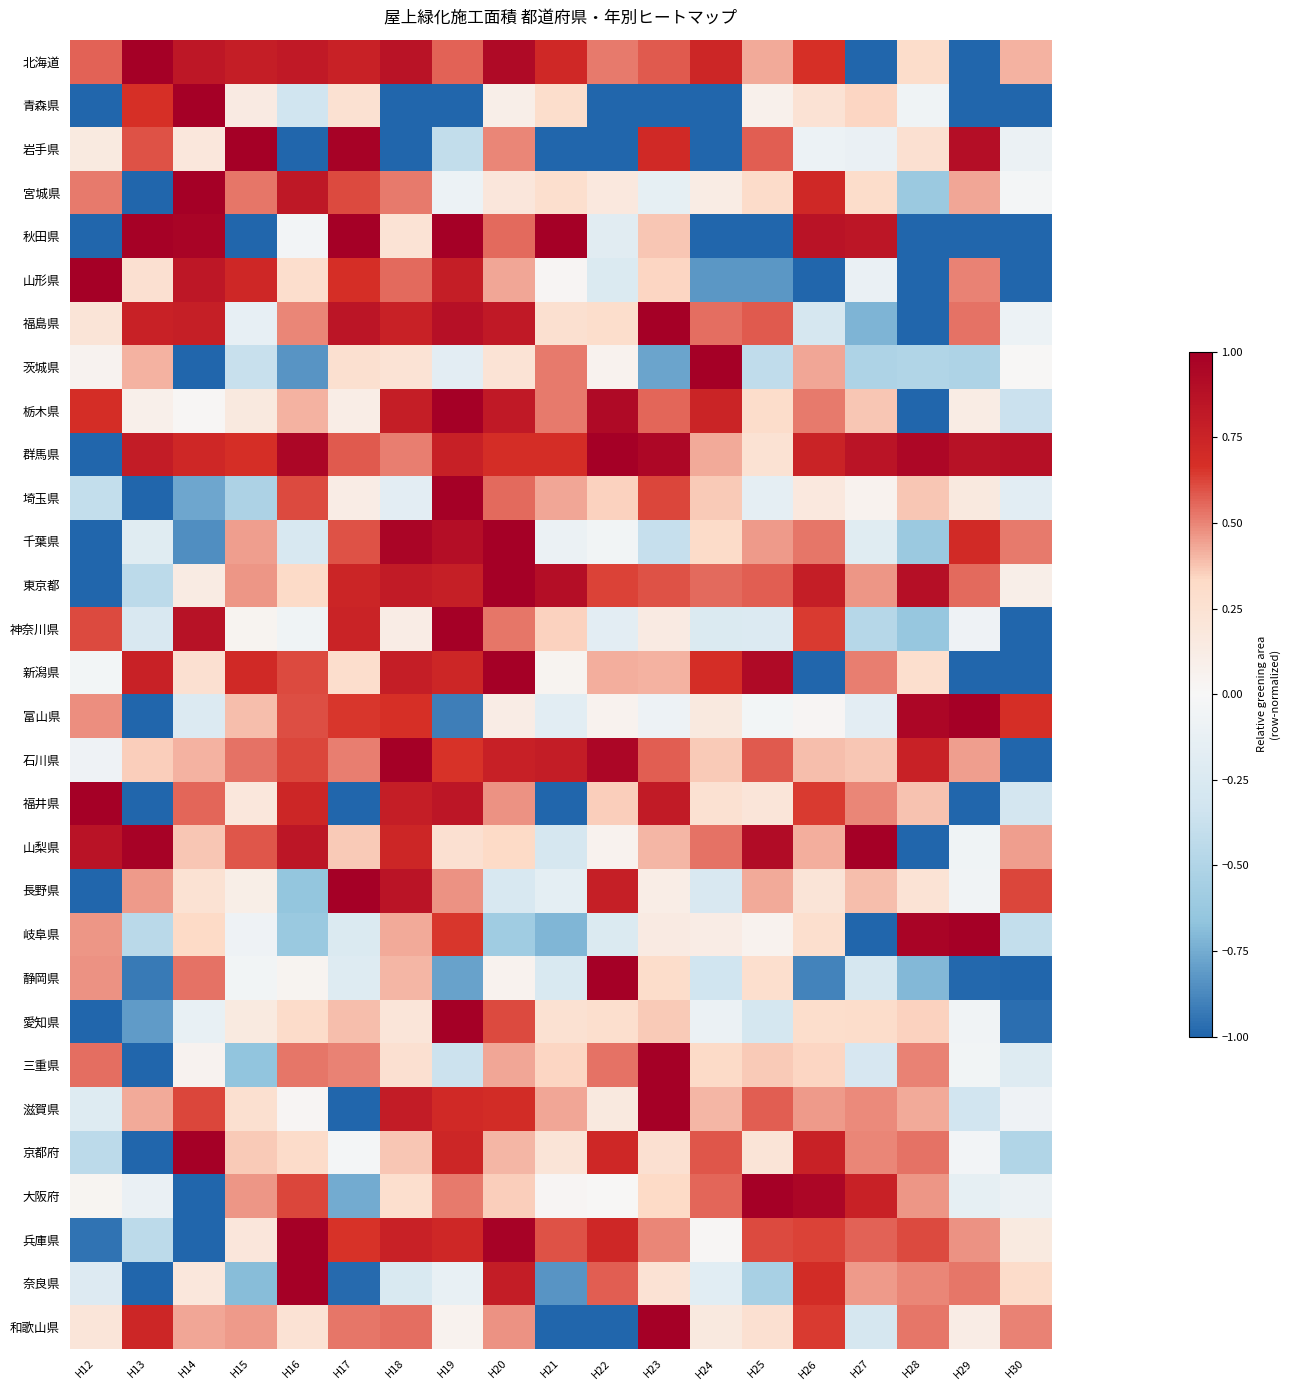

What is the smallest value displayed?

-1.0